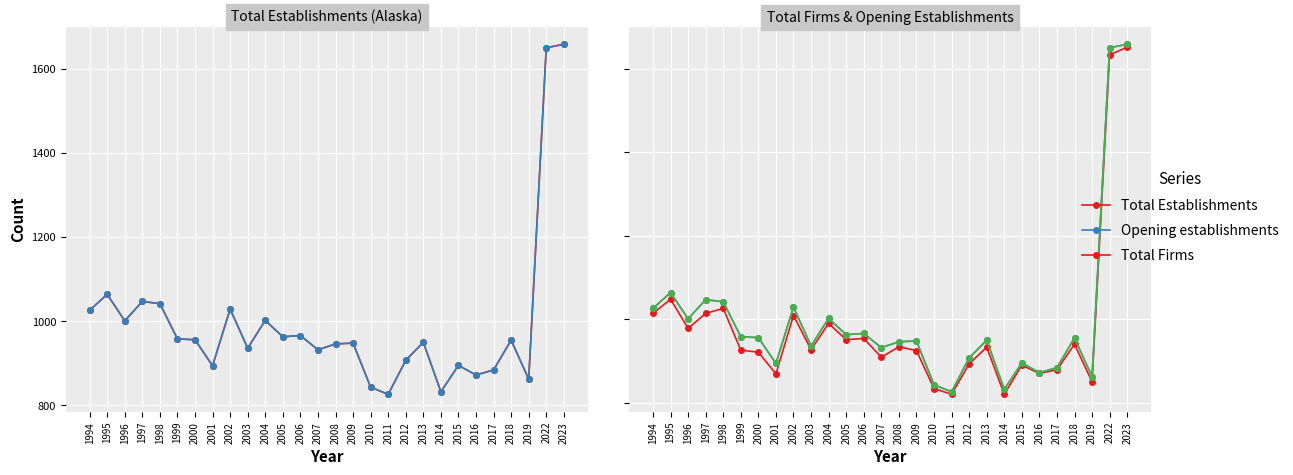

What is the difference between the Total Firms values at 2007 and 2010?

75